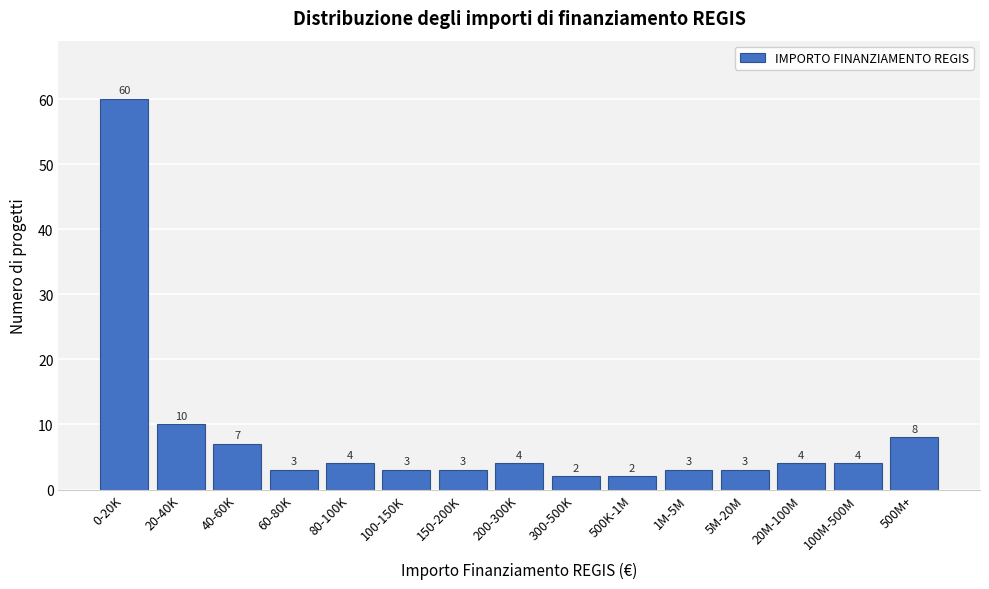

Reading right to left, what are all the values shown in this chart?

8	4	4	3	3	2	2	4	3	3	4	3	7	10	60